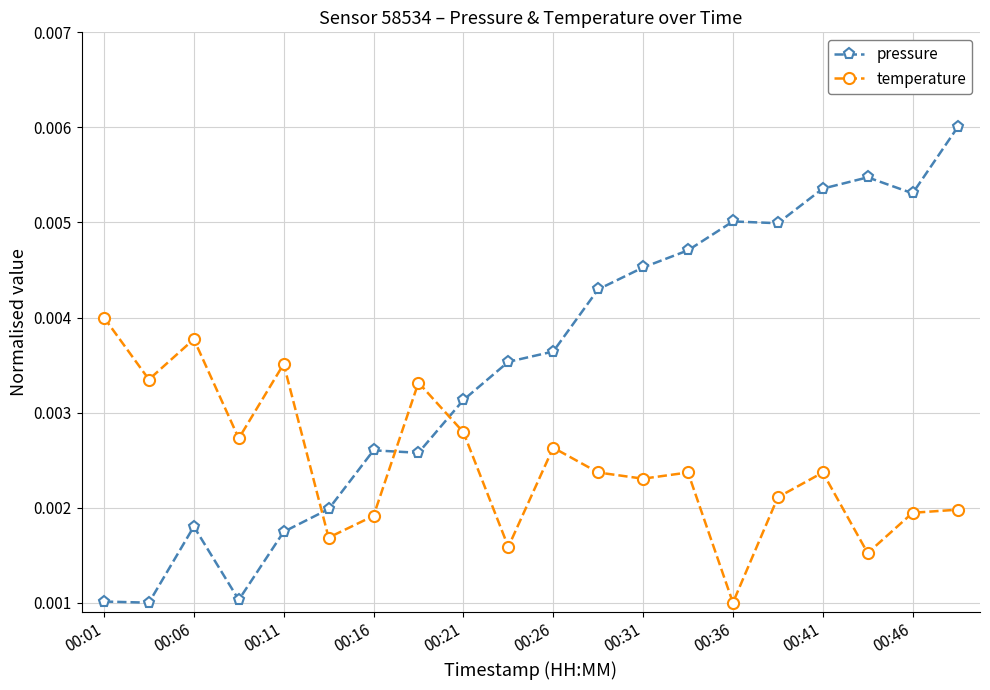

Count the temperature values in the range 0 to 1.

20